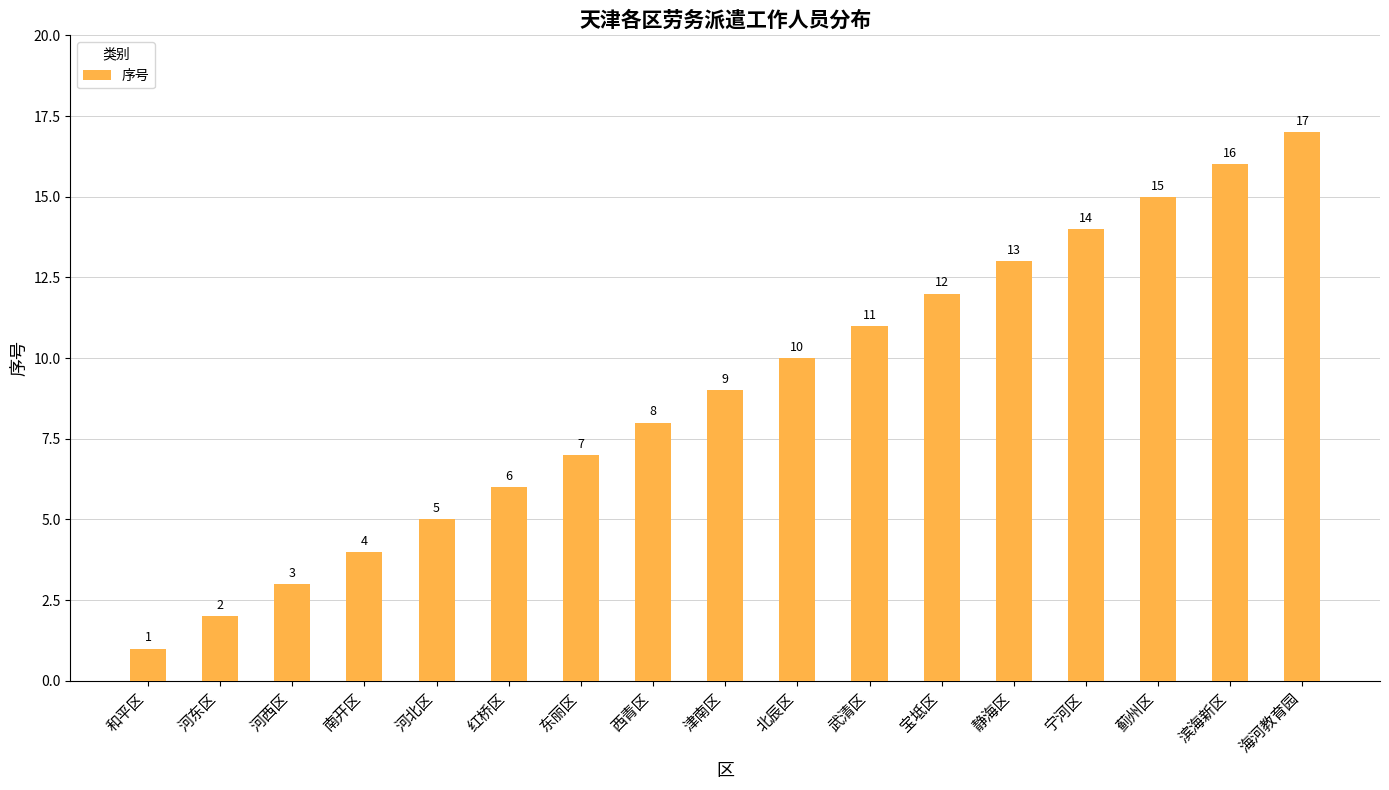

Between 河东区 and 南开区, which is larger?

南开区